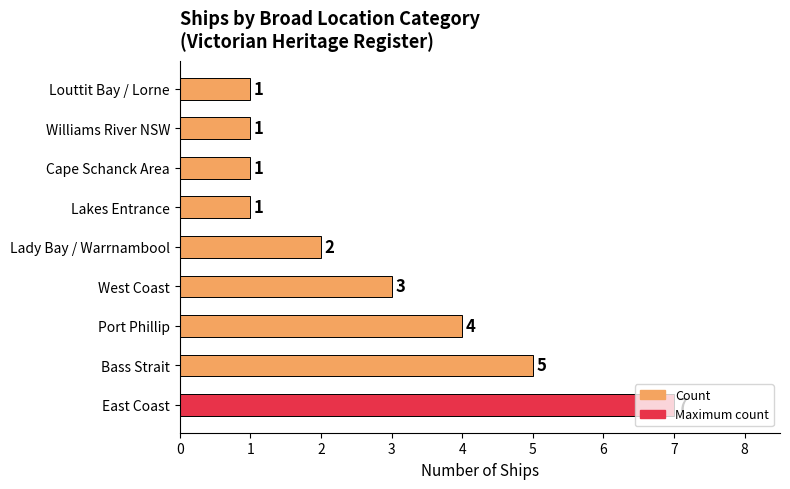

Which has a higher value, Lady Bay / Warrnambool or Port Phillip?

Port Phillip